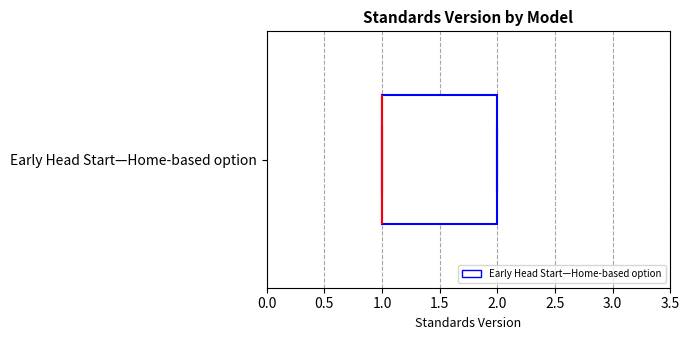

Read this box plot against the x-axis: the position of the median line, the range covered by the box, and the ends of both whiskers. The values are not printed on the chart, so give them approximately, as read against the axis.

median 1 (drawn on the box's left edge), box 1 to 2, whiskers 1 to 2